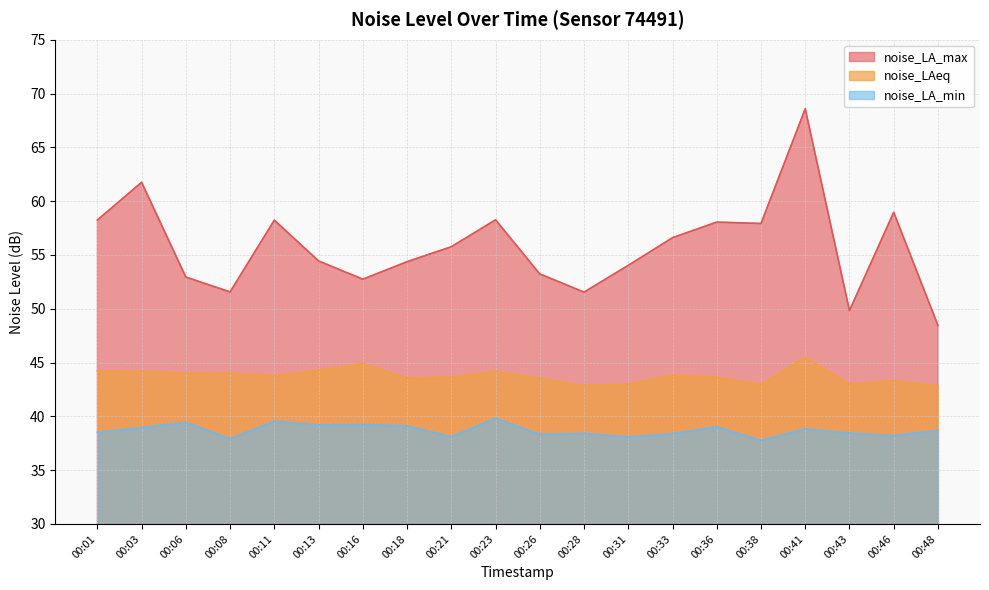

How many interior local peaks does the noise_LA_min series have?

7